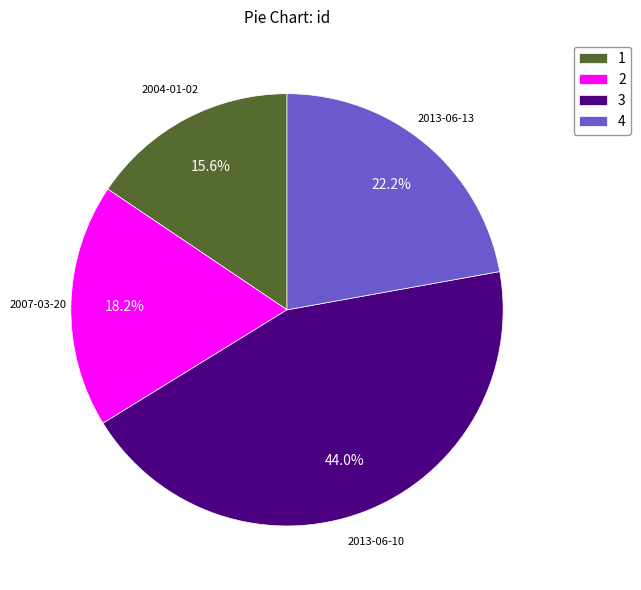

Rank the categories by value from highest to lowest.

3, 4, 2, 1